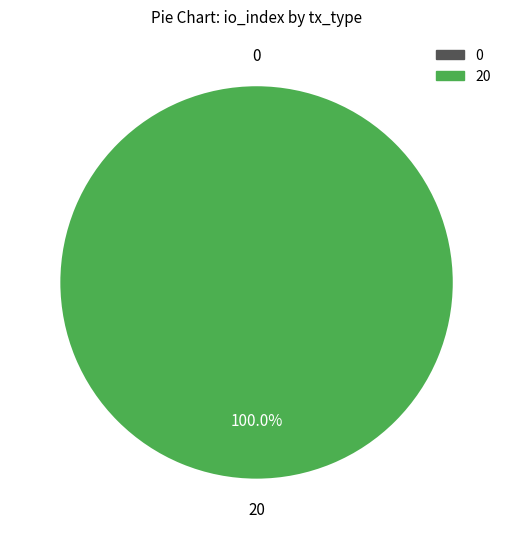

What is the largest slice in the pie chart?

Regular (io_index=20)